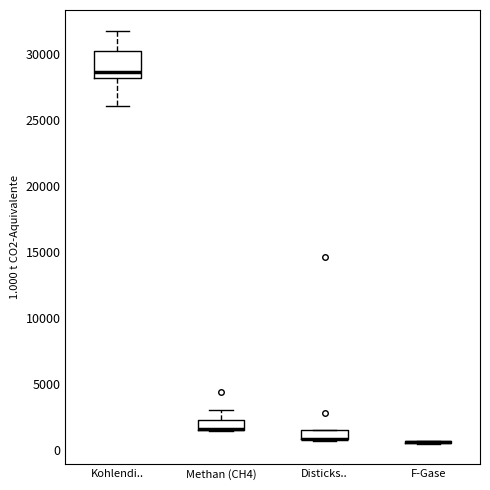

Where is the lower edge of the box for Methan (CH4) on the y-axis? The values are not printed on the chart, so give them approximately, as read against the axis.

1500